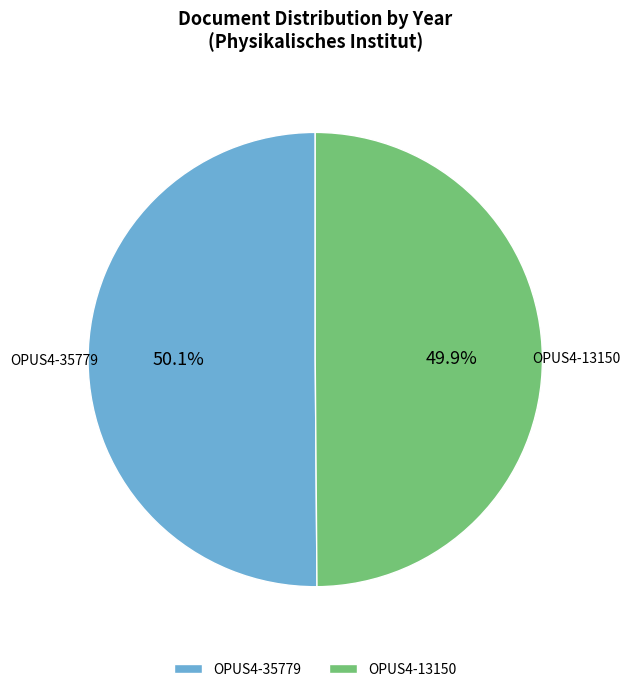

True or false: OPUS4-35779 accounts for 50% of the total.

True